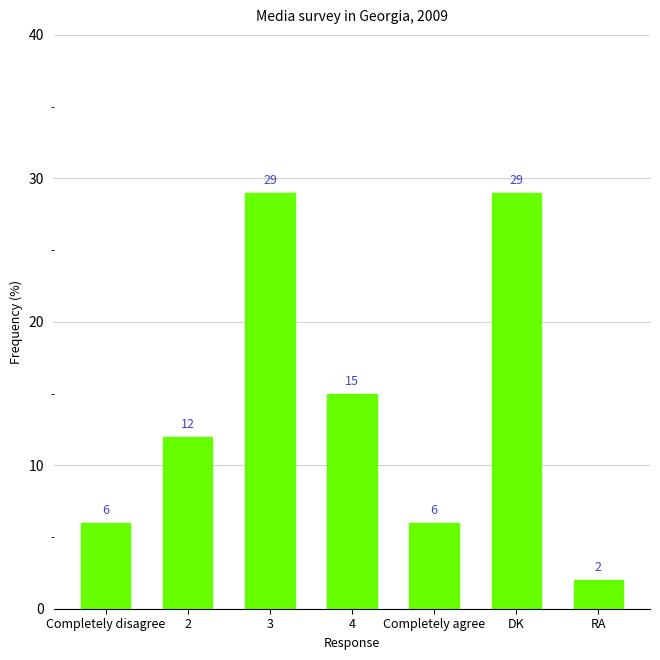

What is the label of the 7th bar from the right?

Completely disagree